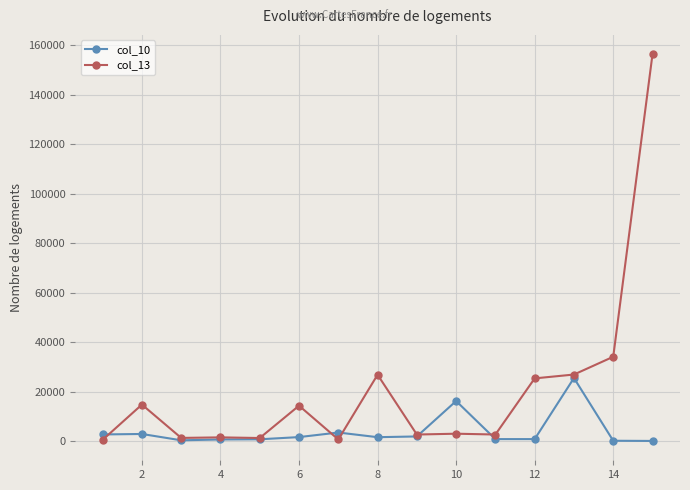

True or false: col_13 and col_10 cross at least once.

True